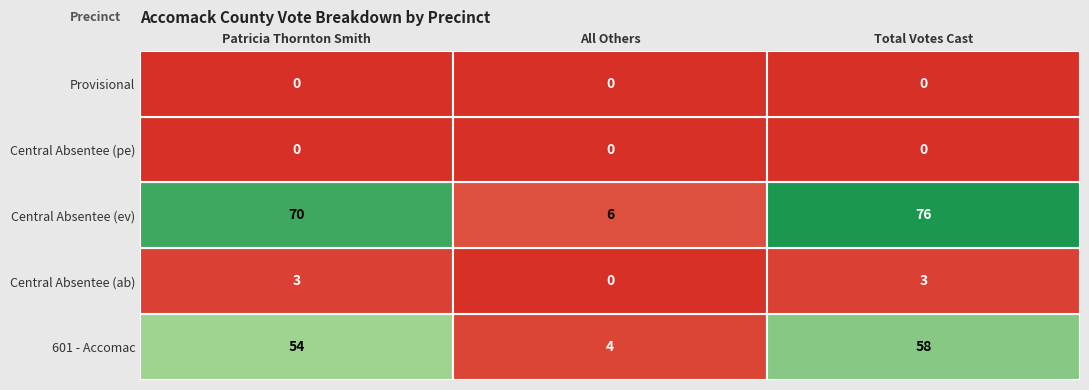

What is the total value across all series at 0?

127